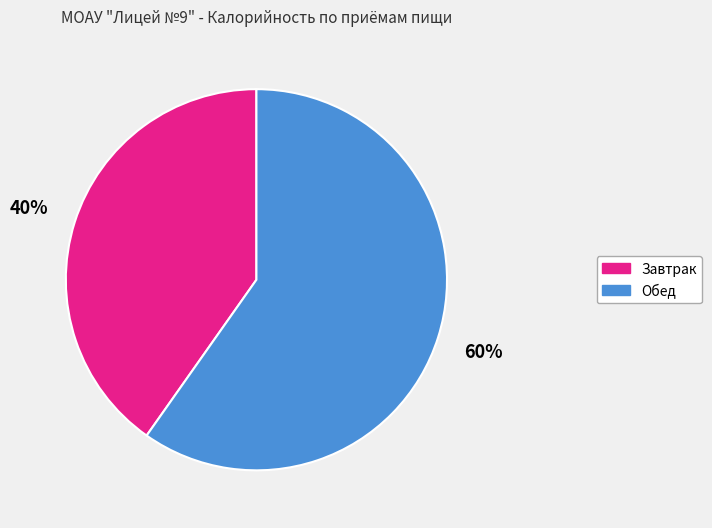

True or false: Обед accounts for 60% of the total.

True